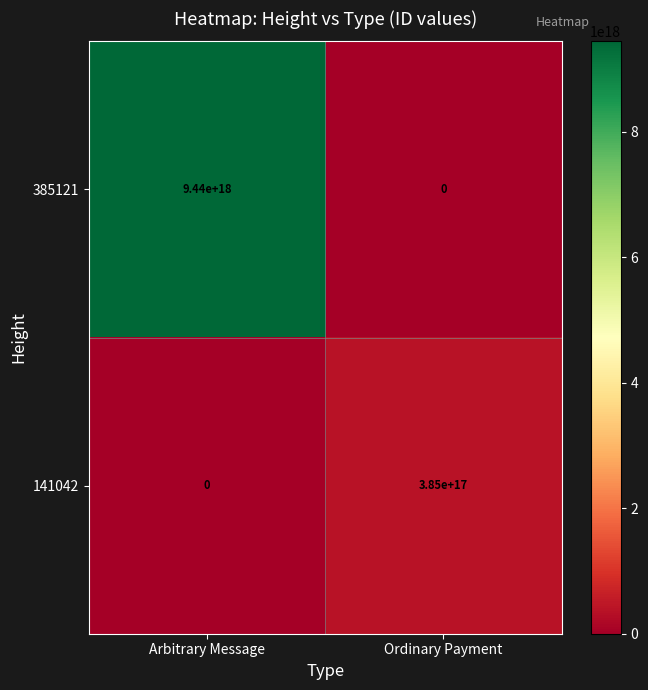

Which series has the widest spread of values?

385121